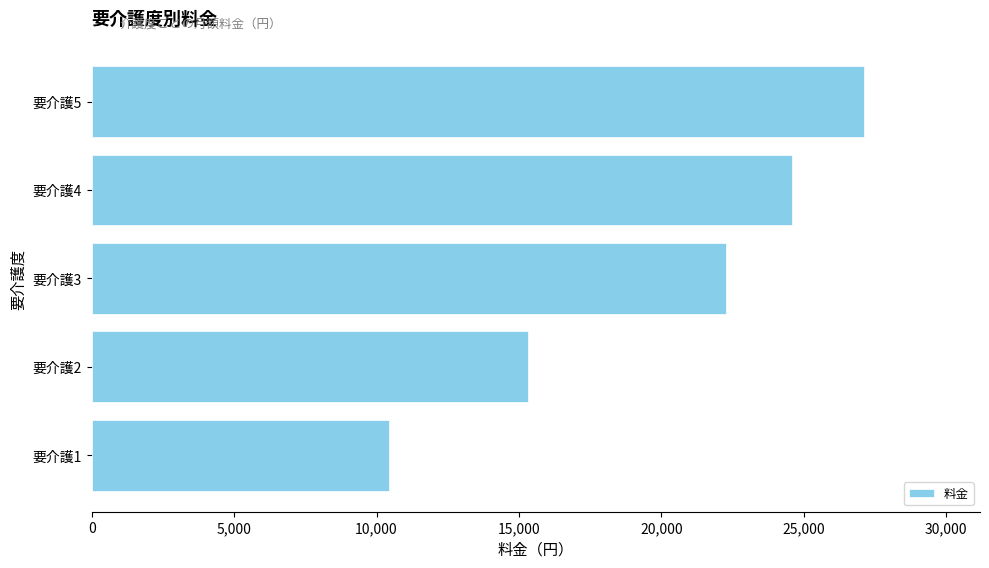

How many distinct data groups are displayed?

1